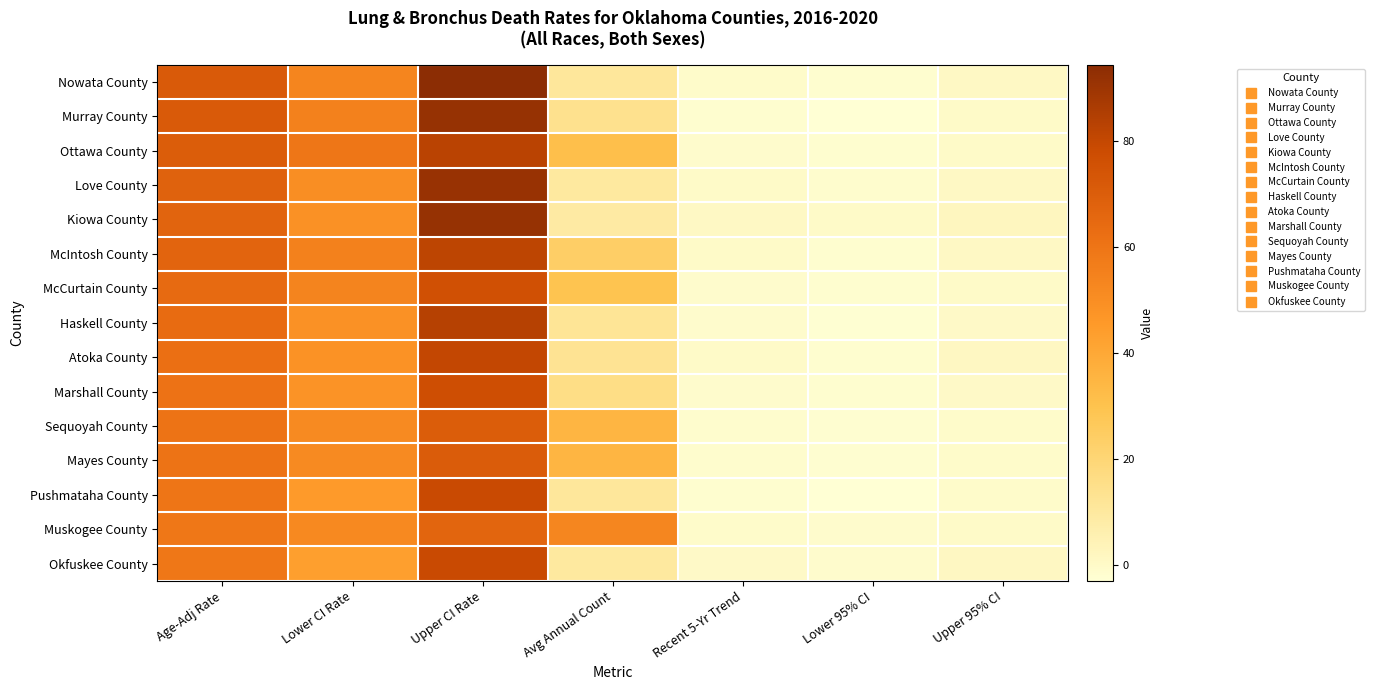

Which category has the lowest value across all series?

Lower 95% CI